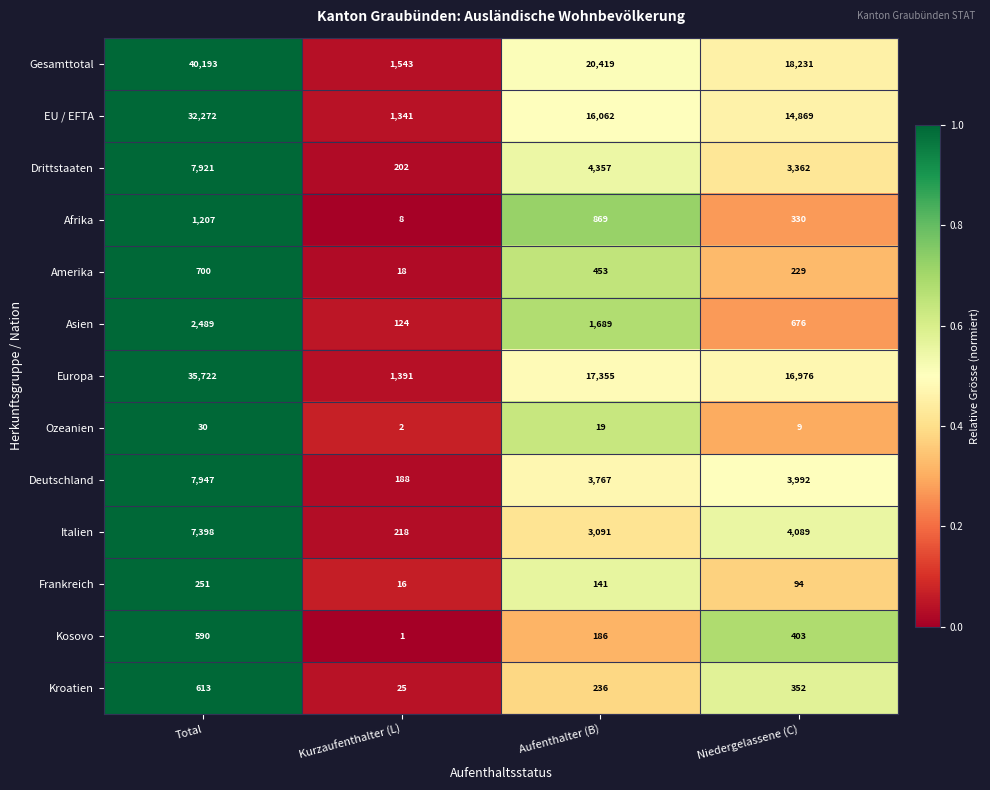

What is the average value of the EU / EFTA series?

16136